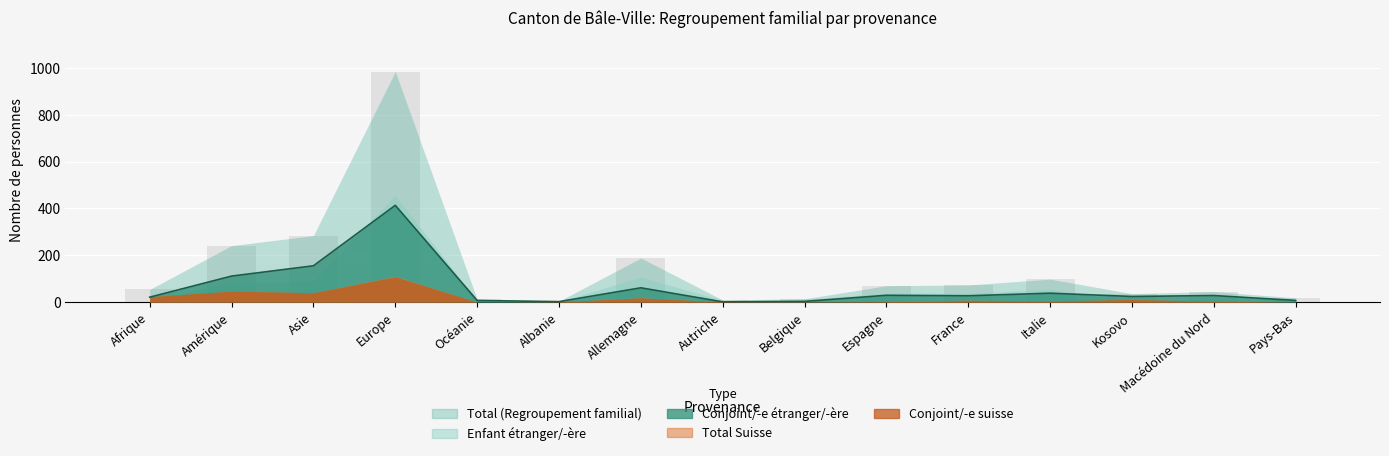

What are all the series names shown in the legend?

Total (Regroupement familial), Conjoint/-e étranger/-ère, Enfant étranger/-ère, Total Suisse, Conjoint/-e suisse